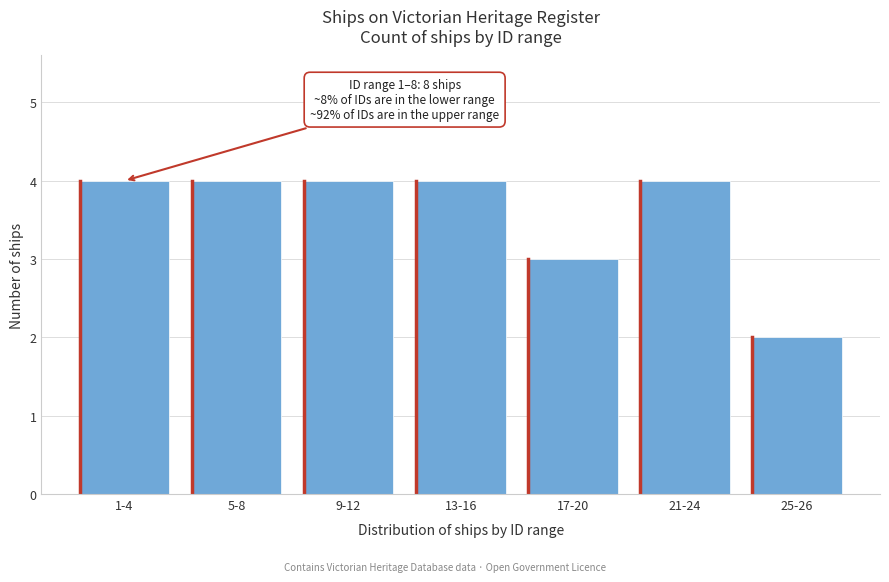

Reading left to right, transcribe all the data shown in this chart.

4	4	4	4	3	4	2